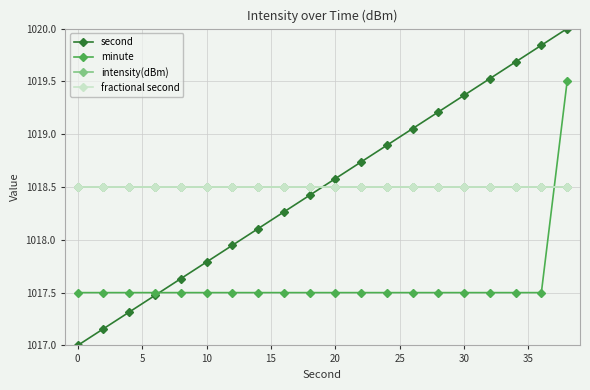

Which series has the largest range (max minus min)?

second